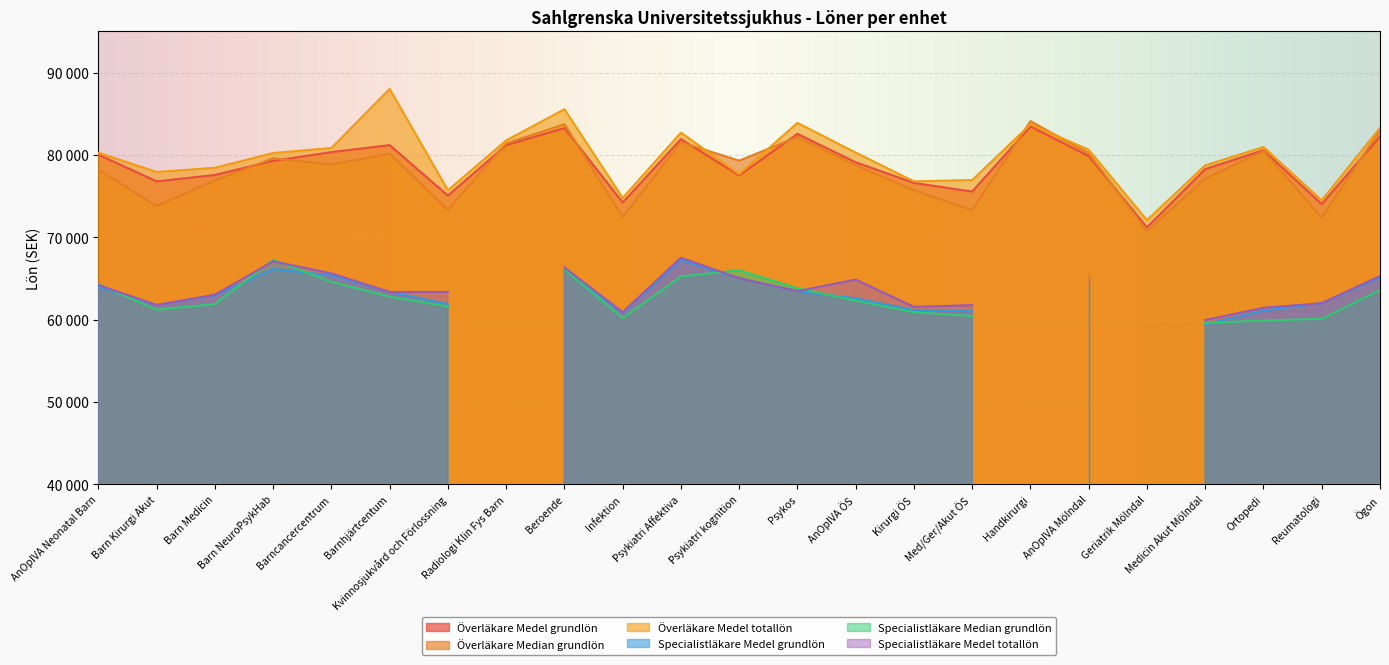

Between Ögon and Barn Kirurgi Akut, which is larger?

Ögon